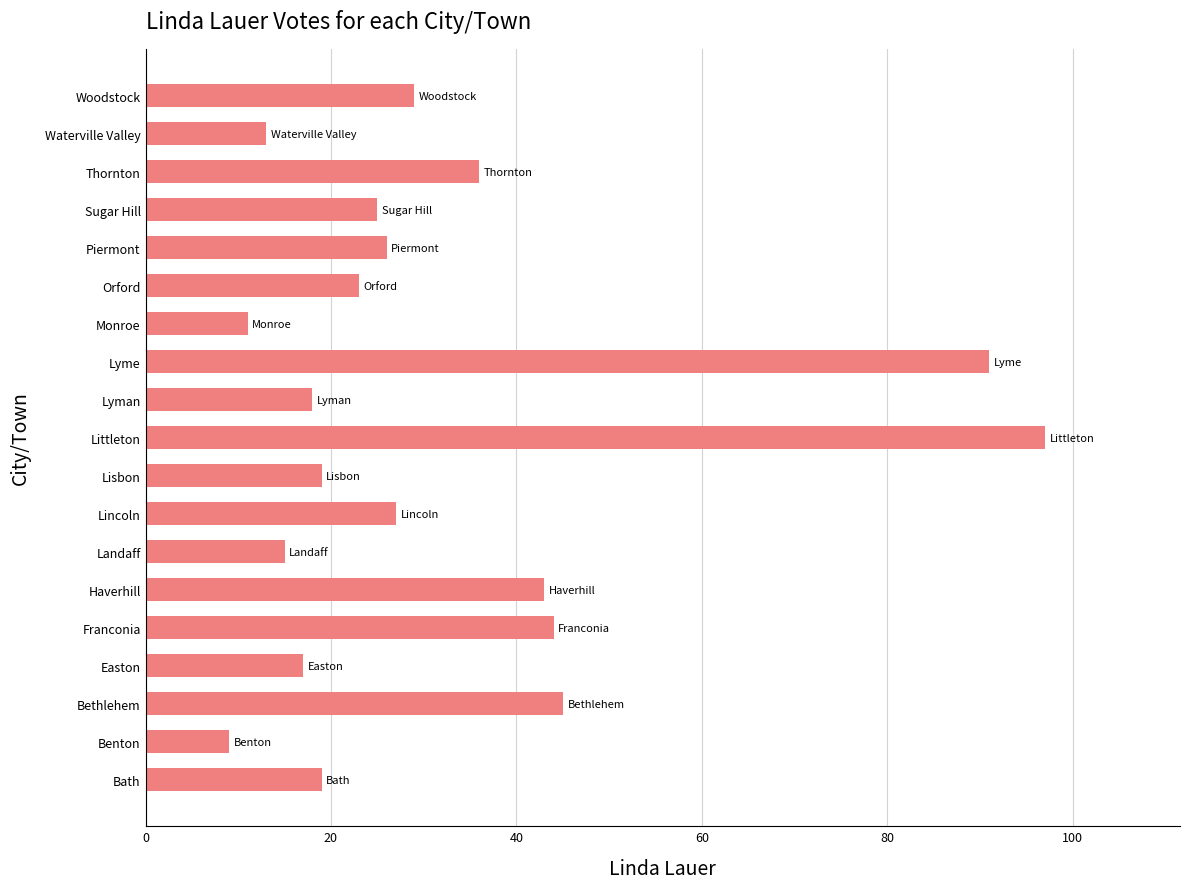

What is the smallest value displayed?

9